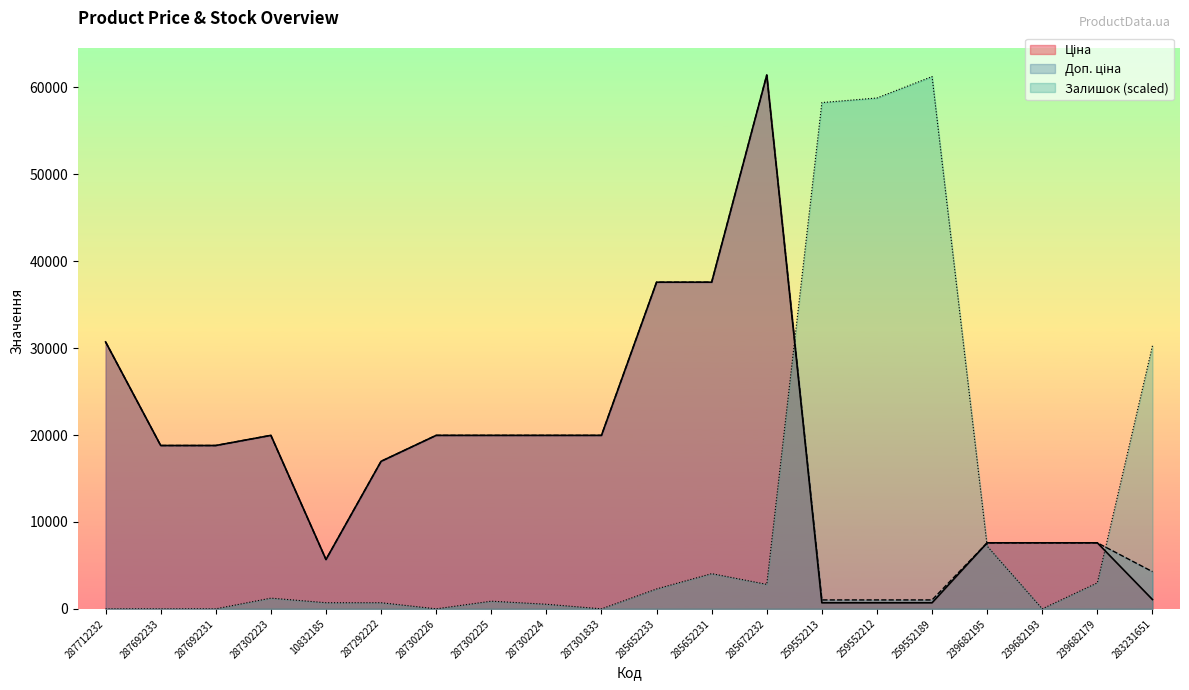

Rank the categories by Ціна value from highest to lowest.

285672232, 285652233, 285652231, 287712232, 287302223, 287302226, 287302225, 287302224, 287301833, 287692233, 287692231, 287292222, 239682195, 239682193, 239682179, 10832185, 283231651, 259552213, 259552212, 259552189